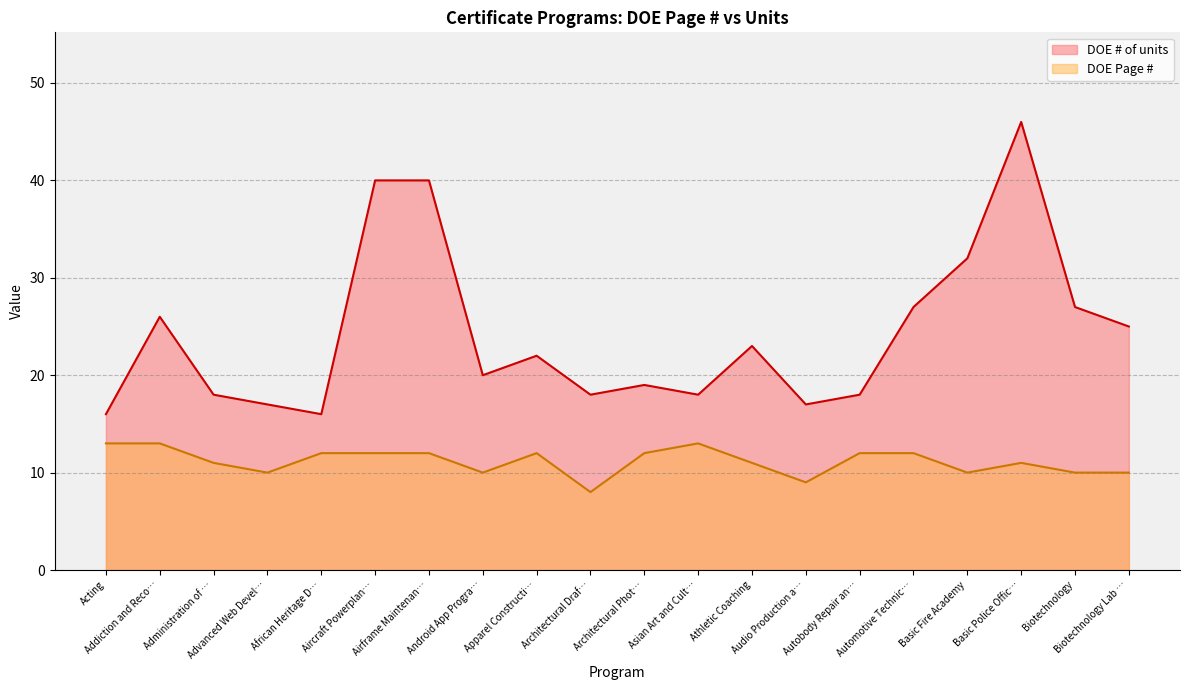

Which series changed the most between Advanced Web Devel… and Athletic Coaching?

DOE # of units